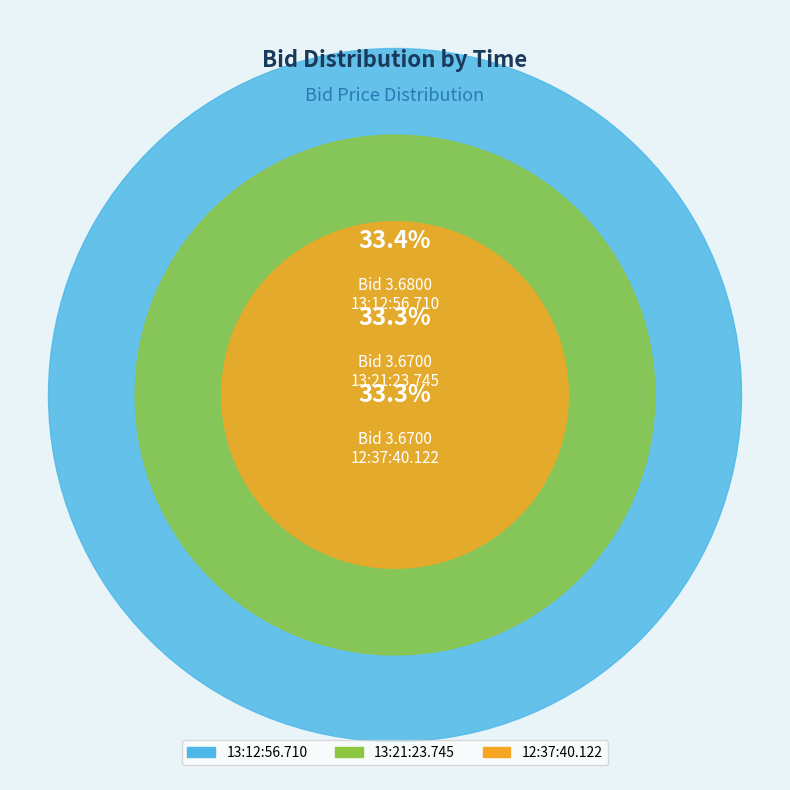

What is the total percentage of 13:12:56.710 and 13:21:23.745?

66.7%